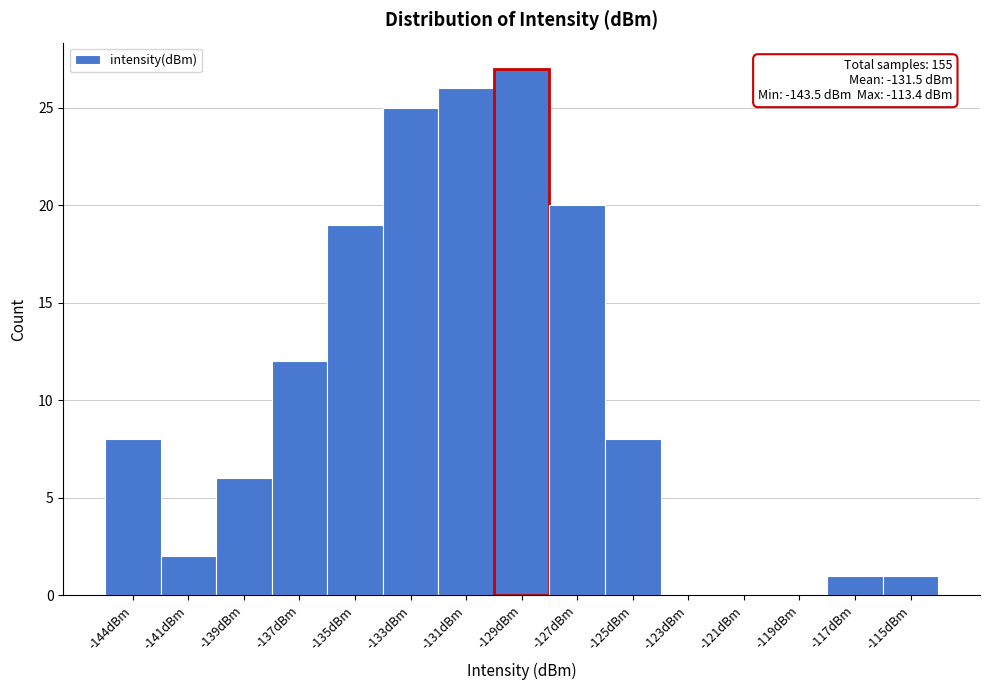

Reading right to left, list all the values displayed in this chart.

-115dBm=1	-117dBm=1	-119dBm=0	-121dBm=0	-123dBm=0	-125dBm=8	-127dBm=20	-129dBm=27	-131dBm=26	-133dBm=25	-135dBm=19	-137dBm=12	-139dBm=6	-141dBm=2	-144dBm=8